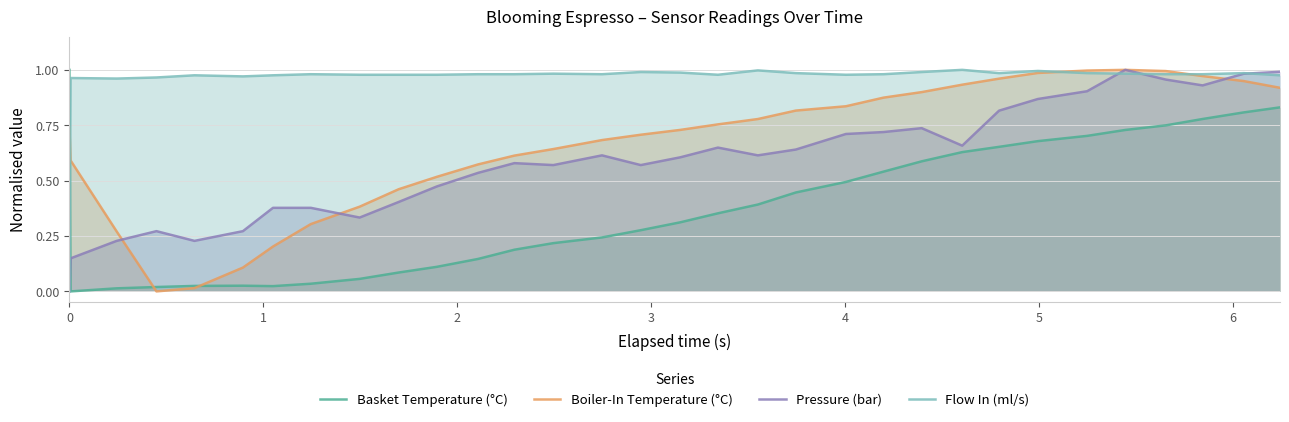

Which series has the largest total across all categories?

Flow In (ml/s)